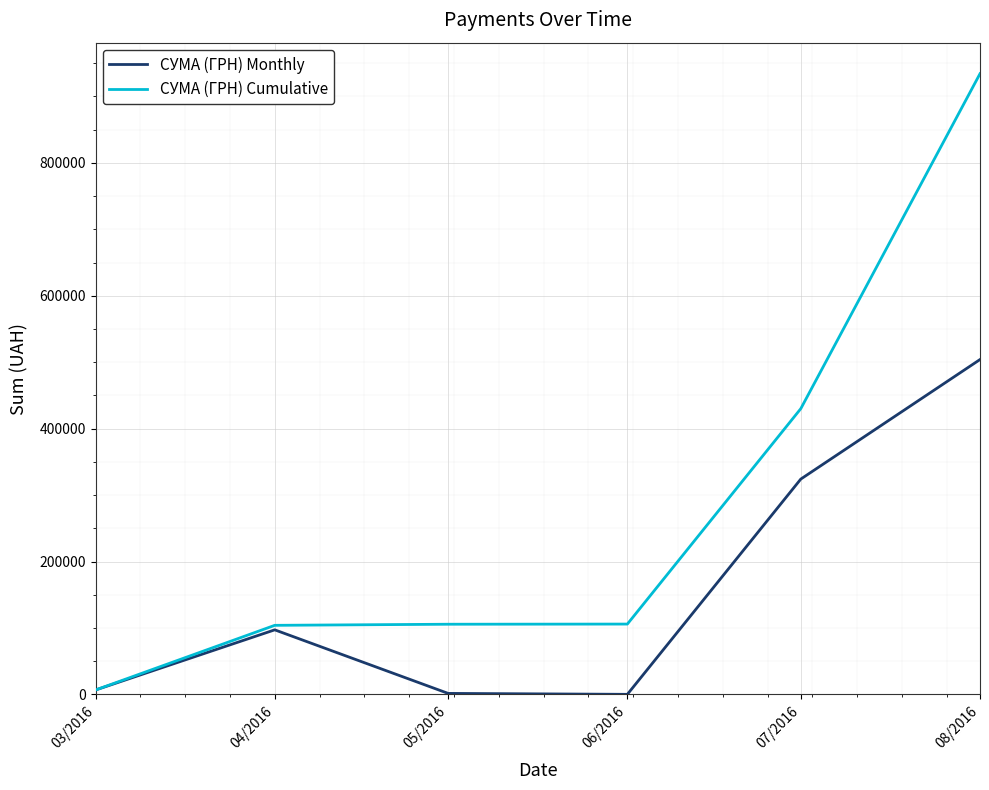

Read the СУМА (ГРН) Cumulative value at 03/2016.

6787.0